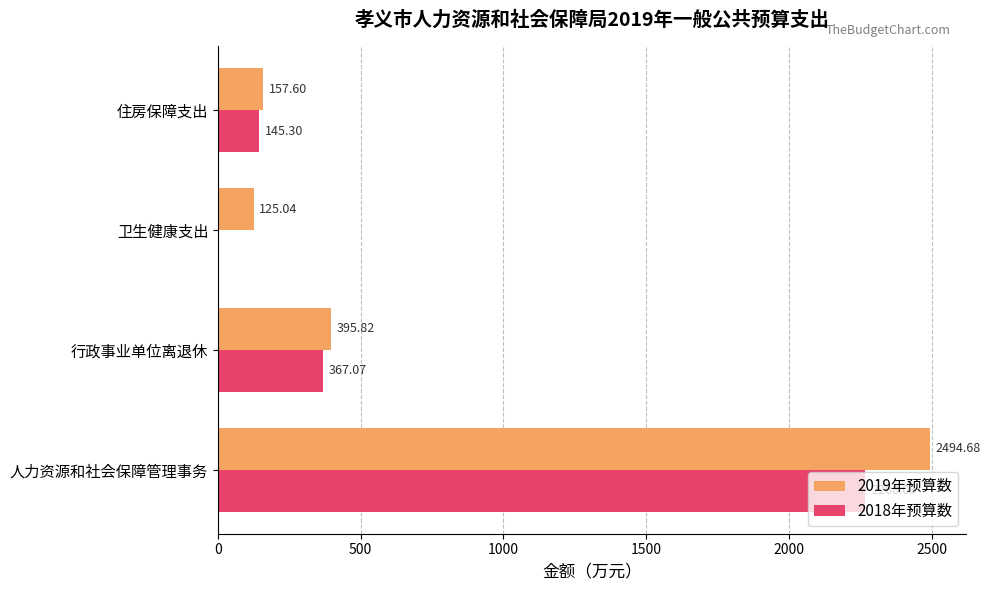

What is the sum of all 2019年预算数 values?

3173.1